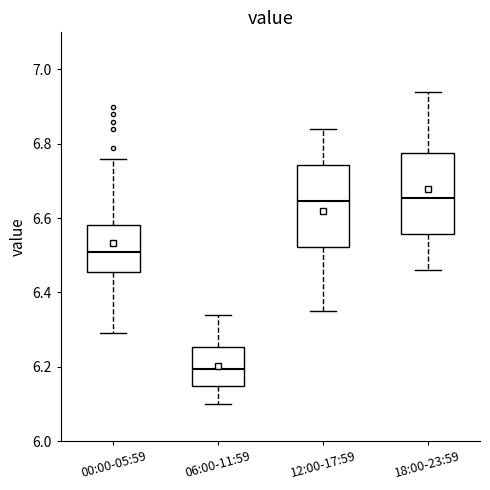

Where does the lower whisker of the box for 12:00-17:59 end on the y-axis? The values are not printed on the chart, so give them approximately, as read against the axis.

6.36